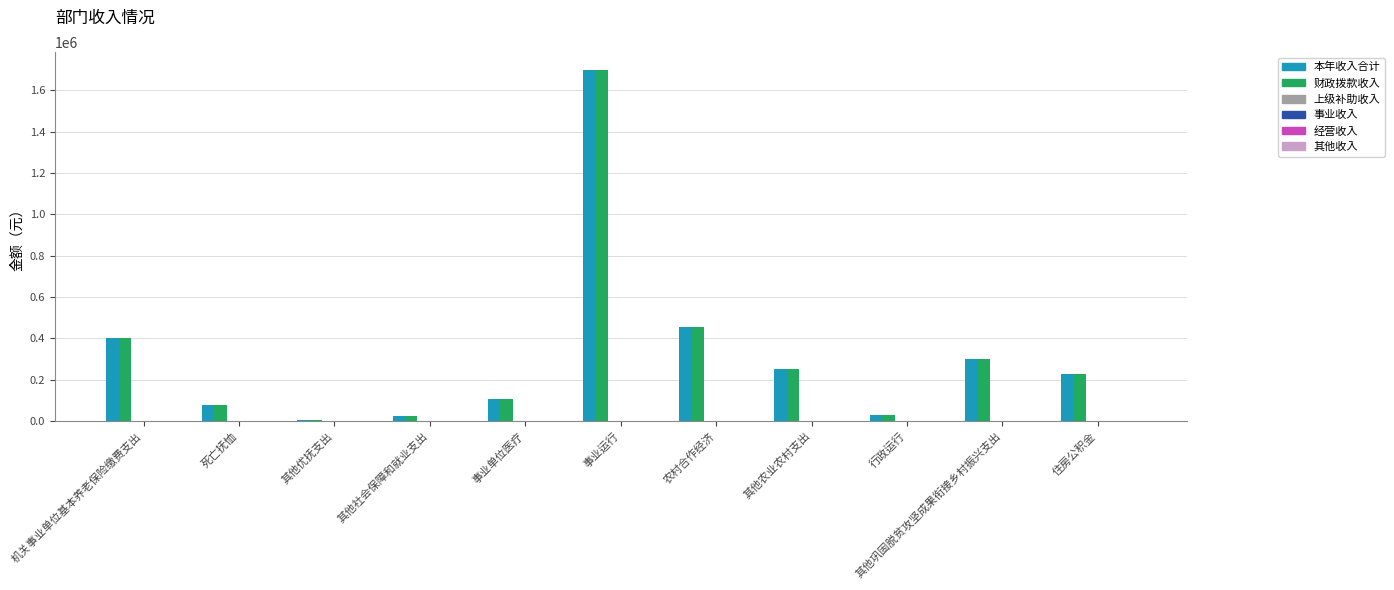

What is the sum of all 本年收入合计 values?

3569090.1